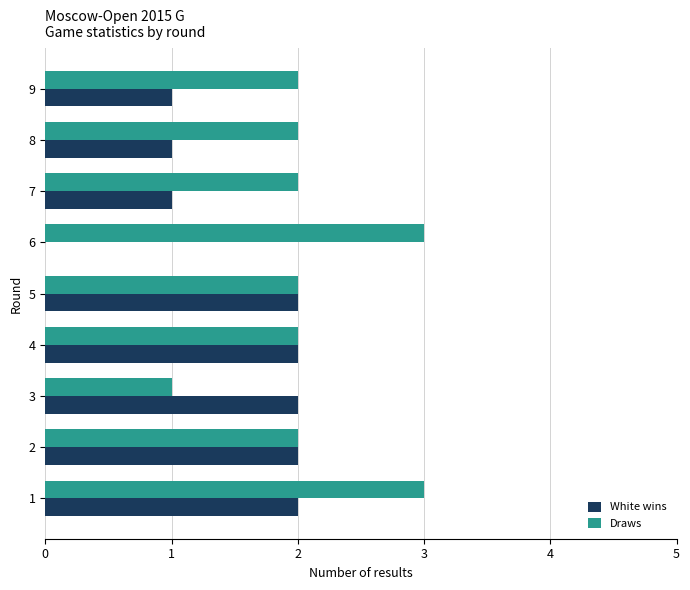

What is the greatest value displayed?

3